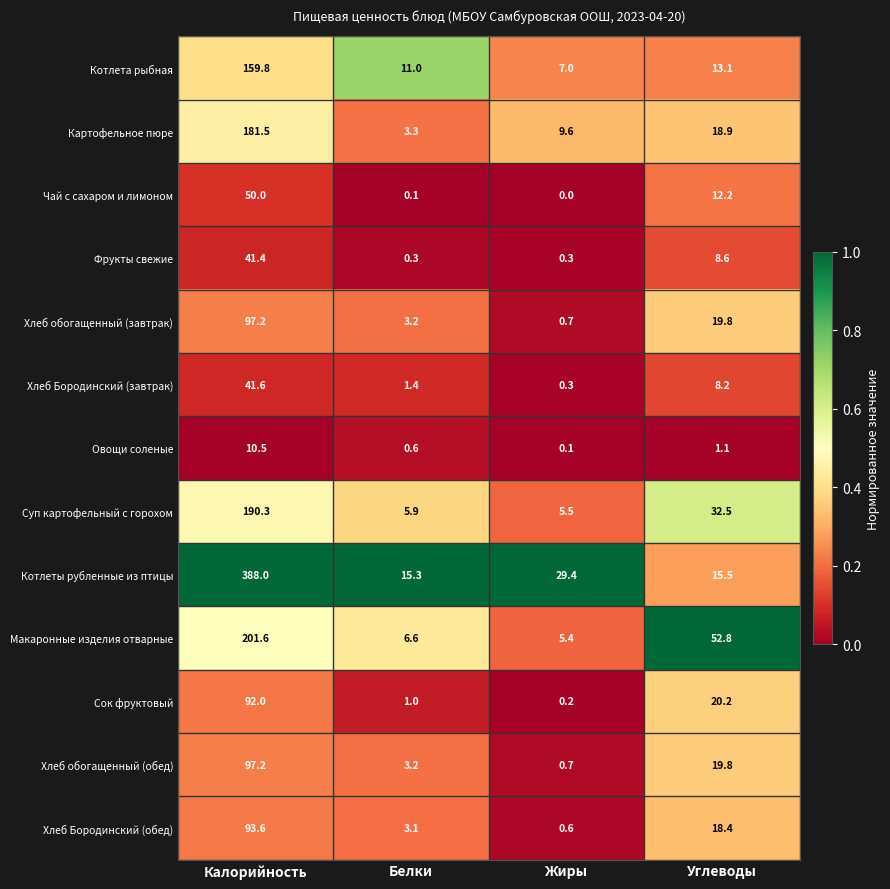

What is the lowest value of the Фрукты свежие series?

0.3